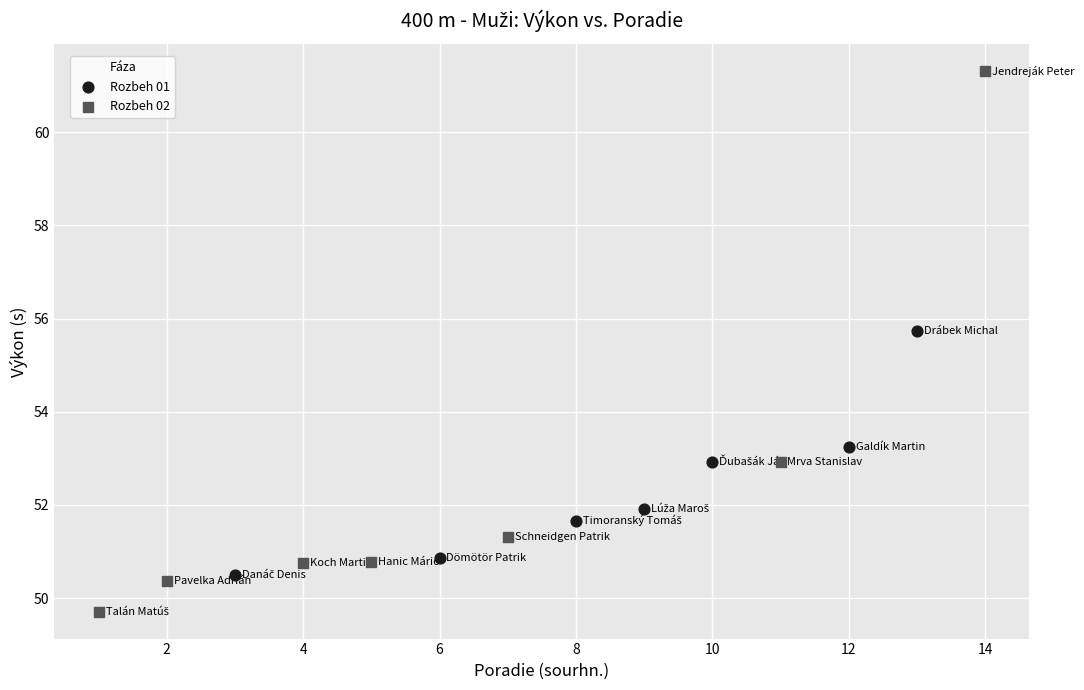

Which series reaches the minimum Y coordinate?

Rozbeh 02